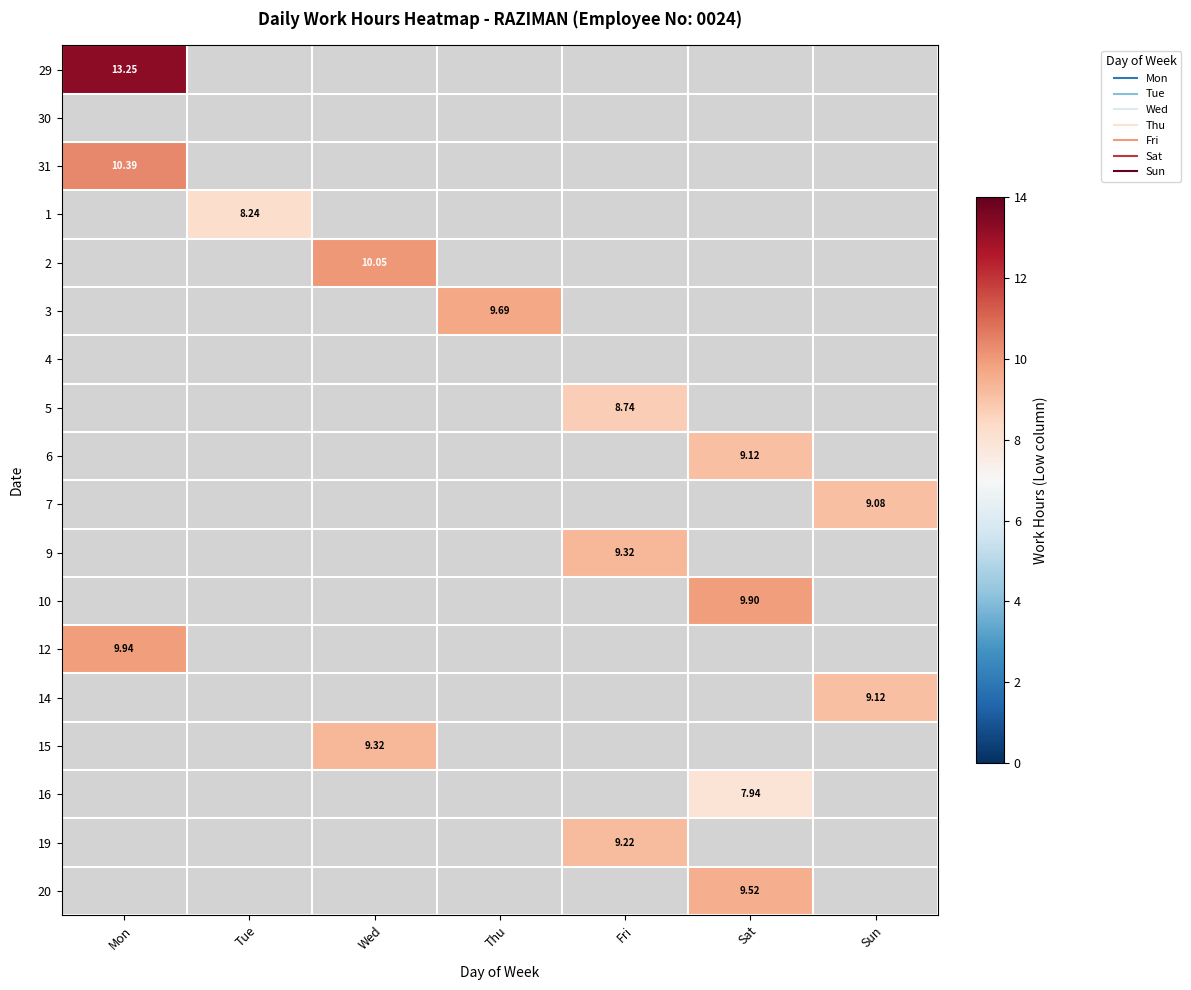

The value of 15 at Wed is 4.7. True or false?

False